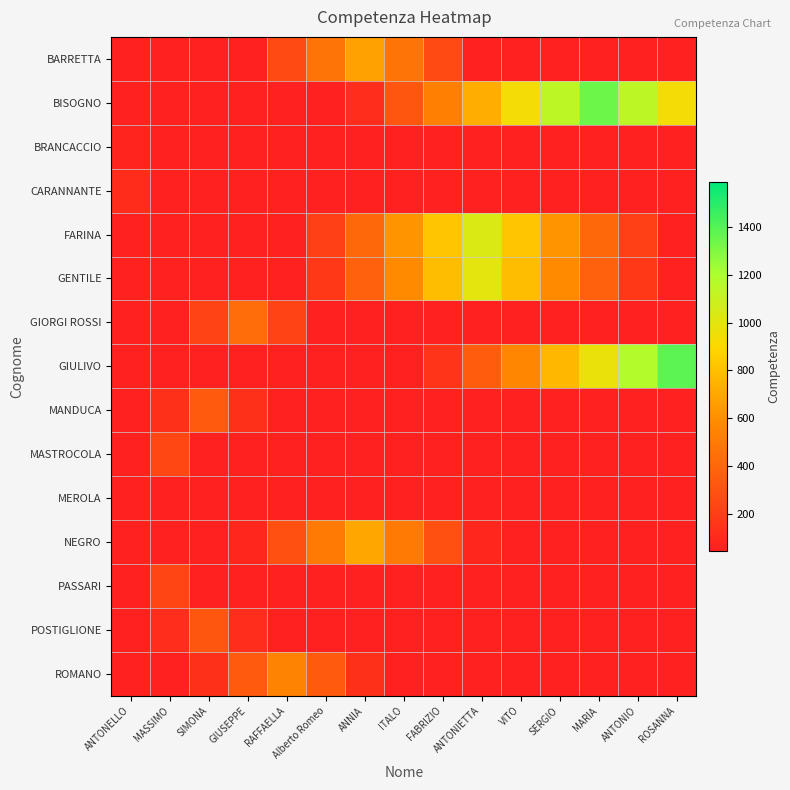

What is the maximum value shown in the chart?

1384.0